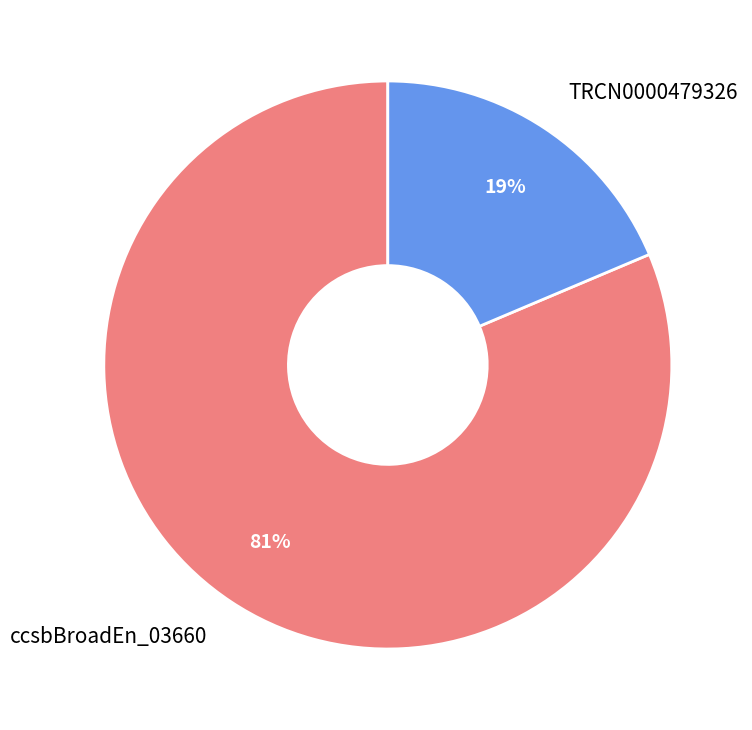

Does ccsbBroadEn_03660 represent more than half of the total?

Yes